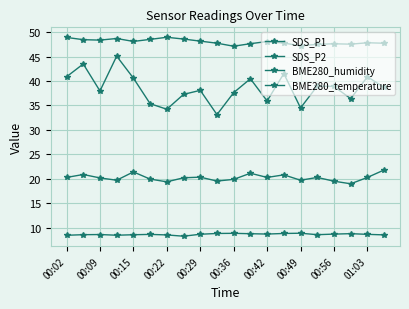

How many lines are shown in the chart?

4